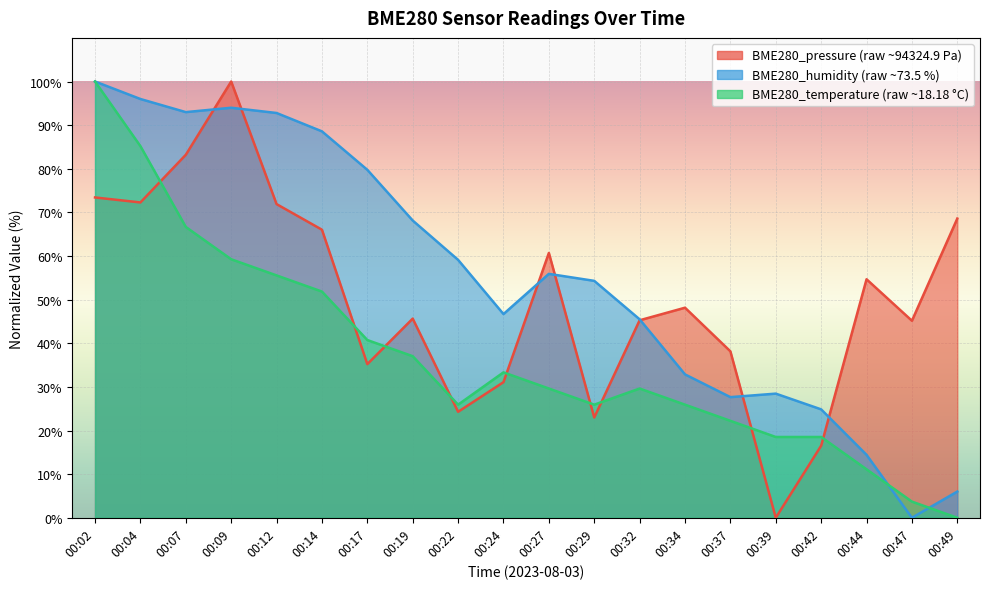

The BME280_humidity series shows 128.5 at 00:07. True or false?

False